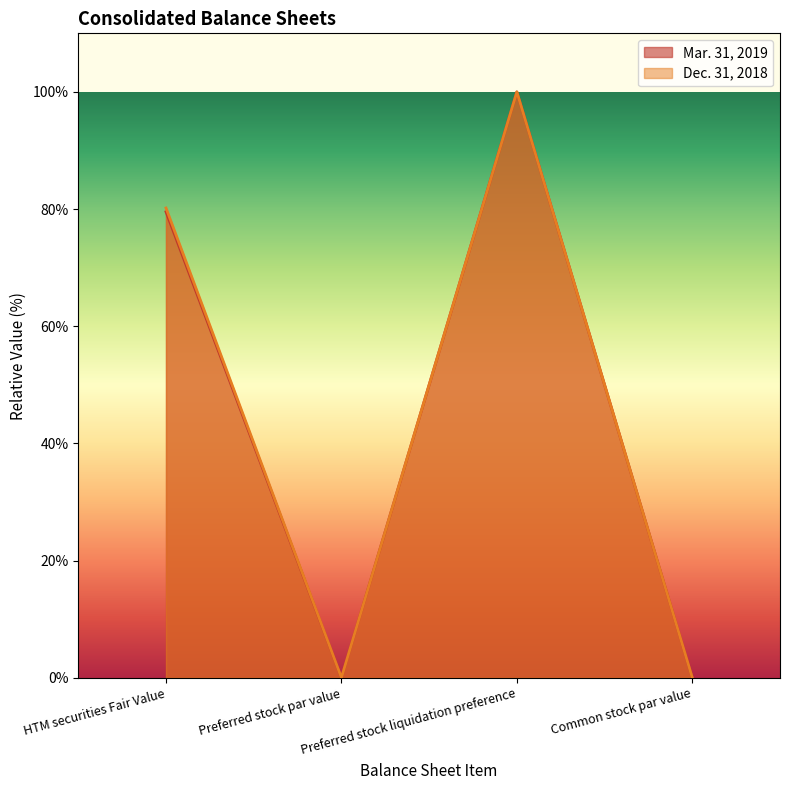

Which series has the largest total across all categories?

Dec. 31, 2018